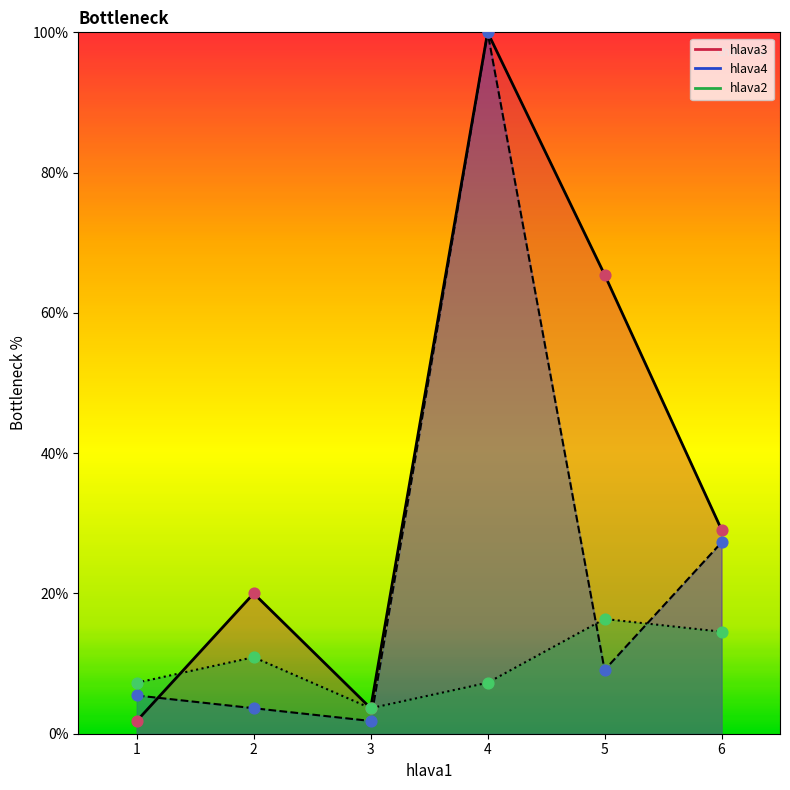

At how many categories does at least one series exceed 36?

2